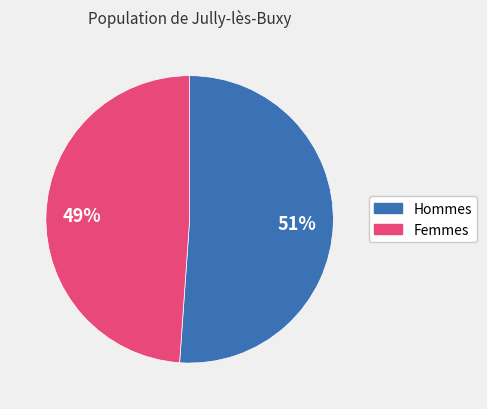

How many slices are in this pie chart?

2